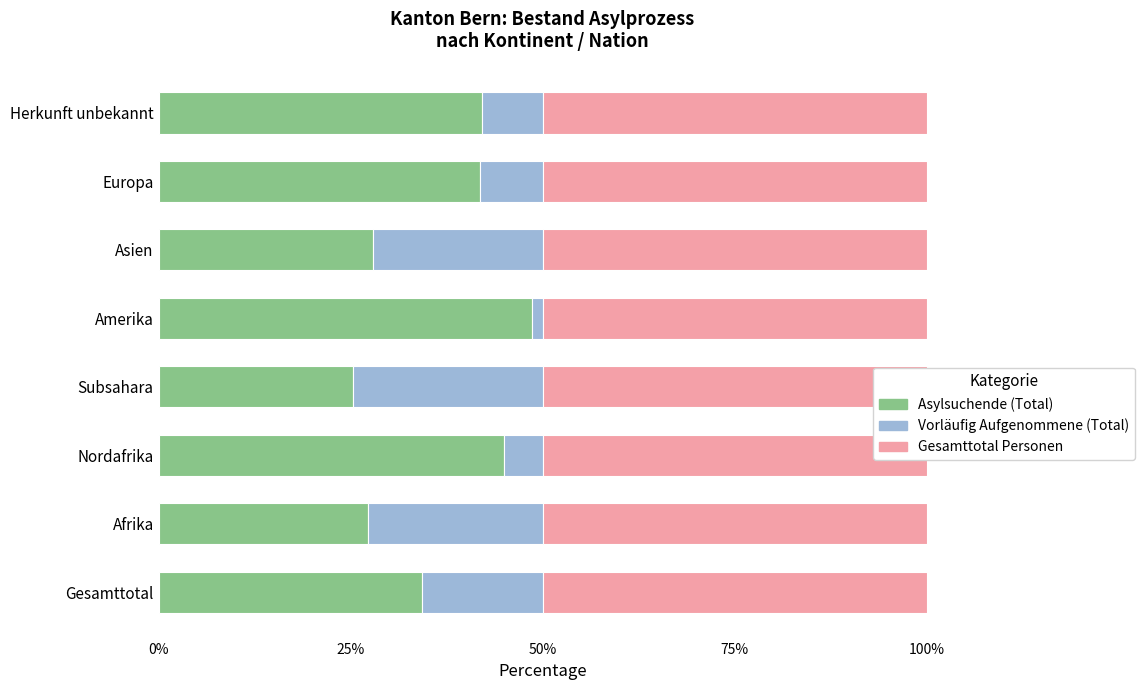

What is the difference between the highest and lowest values at 50%?

44.4